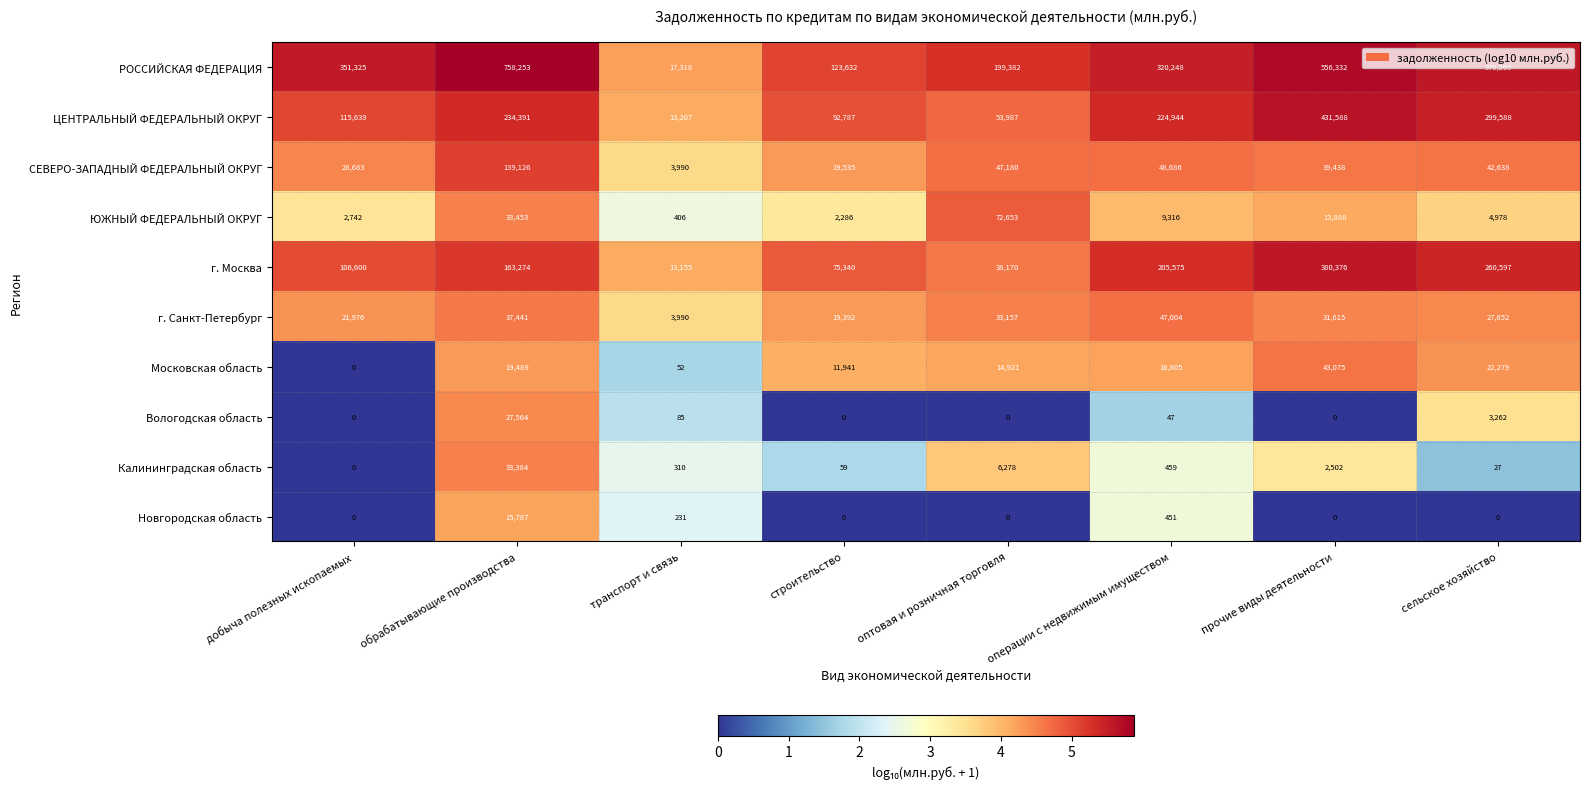

At which category is the sum across all series the highest?

прочие виды деятельности